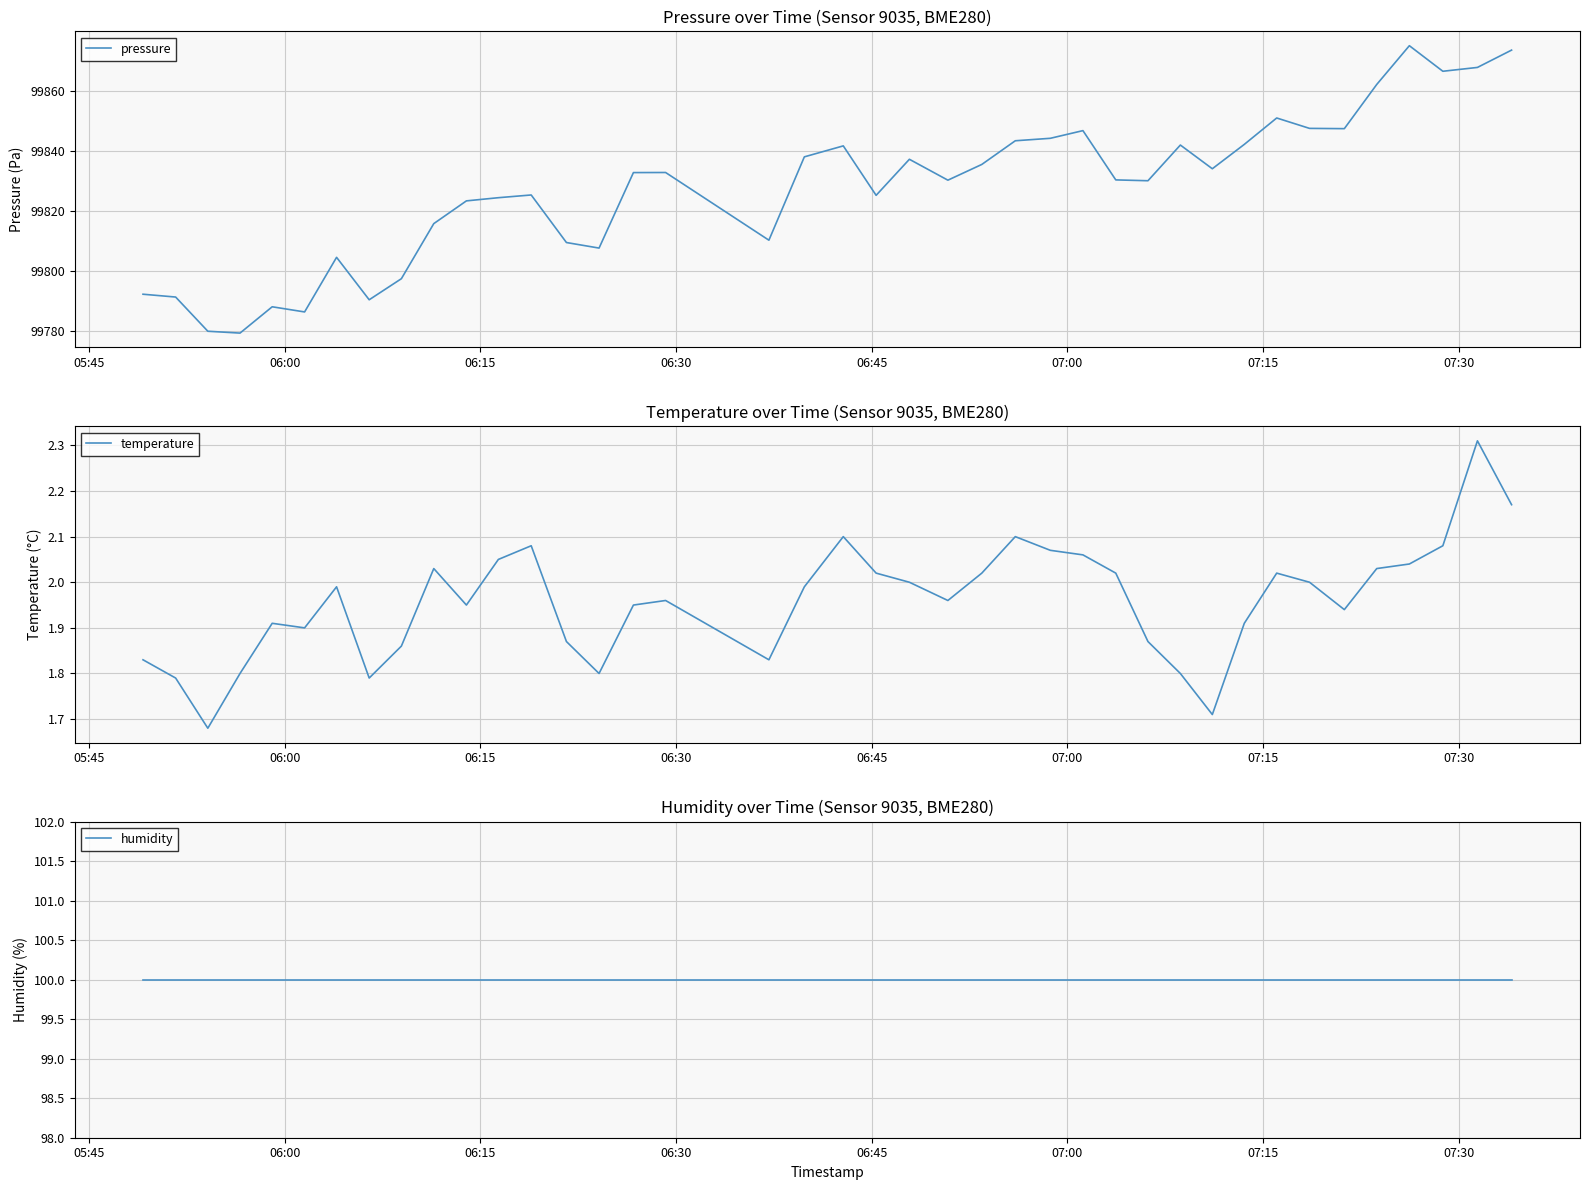

Reading left to right, transcribe all the data shown in this chart.

pressure: 99792.1	99791.2	99779.8	99779.2	99787.9	99786.2	99804.4	99790.3	99797.3	99815.7	99823.3	99824.3	99825.2	99809.4	99807.5	99832.7	99832.8	99810.2	99838.0	99841.6	99825.1	99837.2	99830.2	99835.4	99843.3	99844.2	99846.7	99830.3	99830.0	99841.9	99834.0	99842.1	99850.9	99847.5	99847.4	99862.1	99875.1	99866.5	99867.8	99873.6
temperature: 1.8	1.8	1.7	1.8	1.9	1.9	2.0	1.8	1.9	2.0	1.9	2.0	2.1	1.9	1.8	1.9	2.0	1.8	2.0	2.1	2.0	2.0	2.0	2.0	2.1	2.1	2.1	2.0	1.9	1.8	1.7	1.9	2.0	2.0	1.9	2.0	2.0	2.1	2.3	2.2
humidity: 100.0	100.0	100.0	100.0	100.0	100.0	100.0	100.0	100.0	100.0	100.0	100.0	100.0	100.0	100.0	100.0	100.0	100.0	100.0	100.0	100.0	100.0	100.0	100.0	100.0	100.0	100.0	100.0	100.0	100.0	100.0	100.0	100.0	100.0	100.0	100.0	100.0	100.0	100.0	100.0